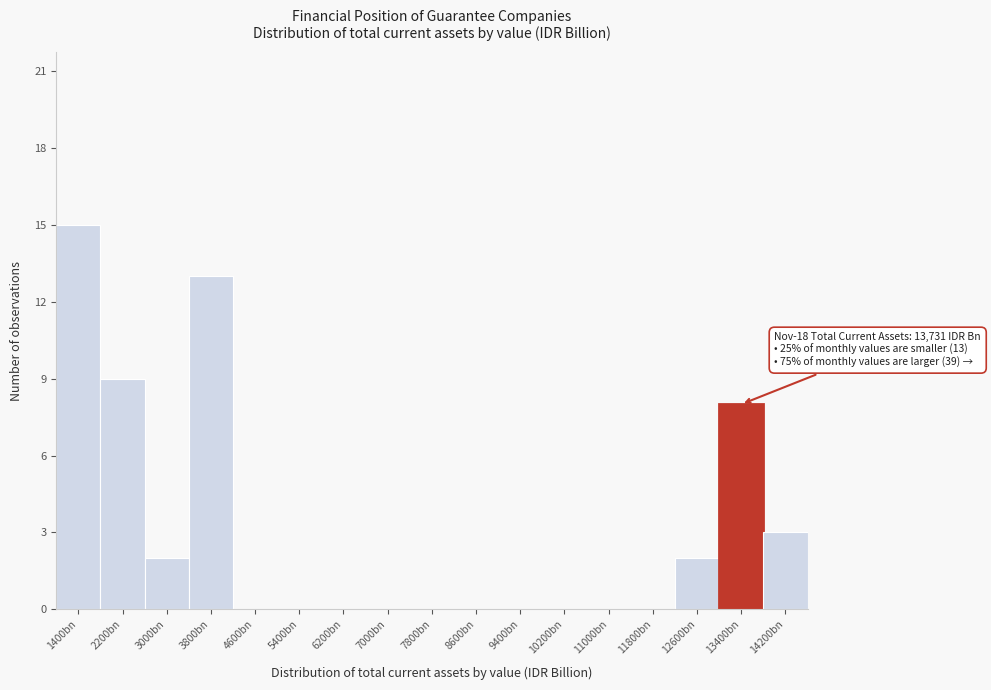

Reading left to right, what are all the values shown in this chart?

1400bn=15	2200bn=9	3000bn=2	3800bn=13	4600bn=0	5400bn=0	6200bn=0	7000bn=0	7800bn=0	8600bn=0	9400bn=0	10200bn=0	11000bn=0	11800bn=0	12600bn=2	13400bn=8	14200bn=3